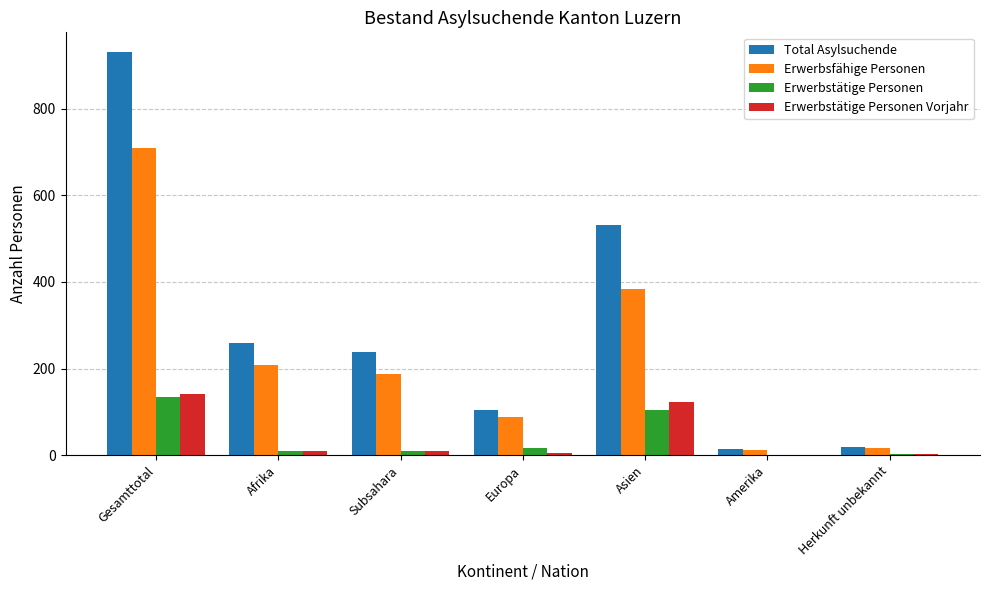

Between Afrika and Asien, which series saw the biggest shift?

Total Asylsuchende